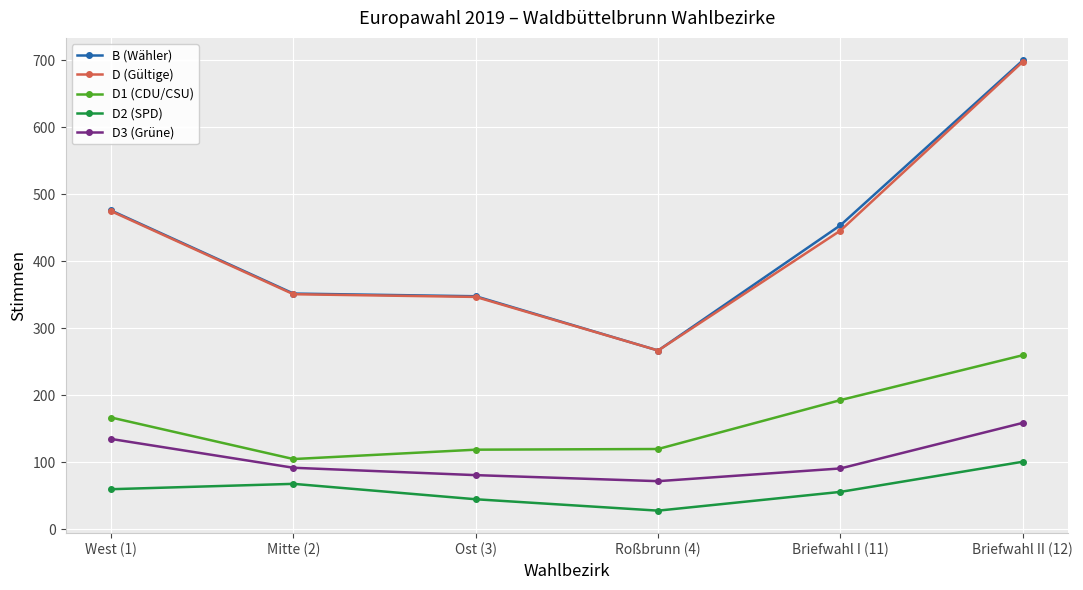

What is the value of the D1 (CDU/CSU) point at the 1st from the left?

167